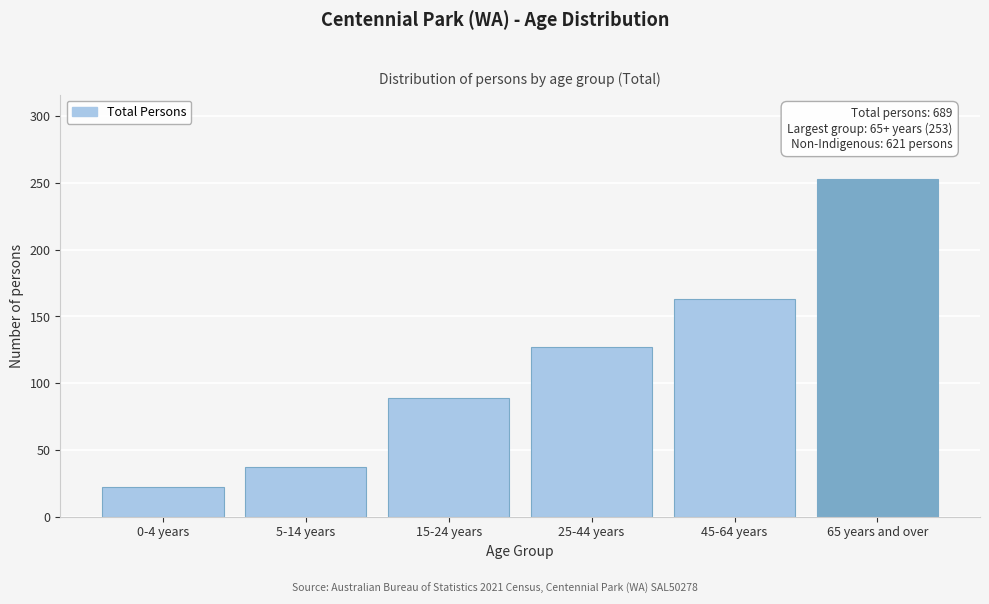

Reading right to left, what are all the values shown in this chart?

65 years and over=253	45-64 years=163	25-44 years=127	15-24 years=89	5-14 years=37	0-4 years=22